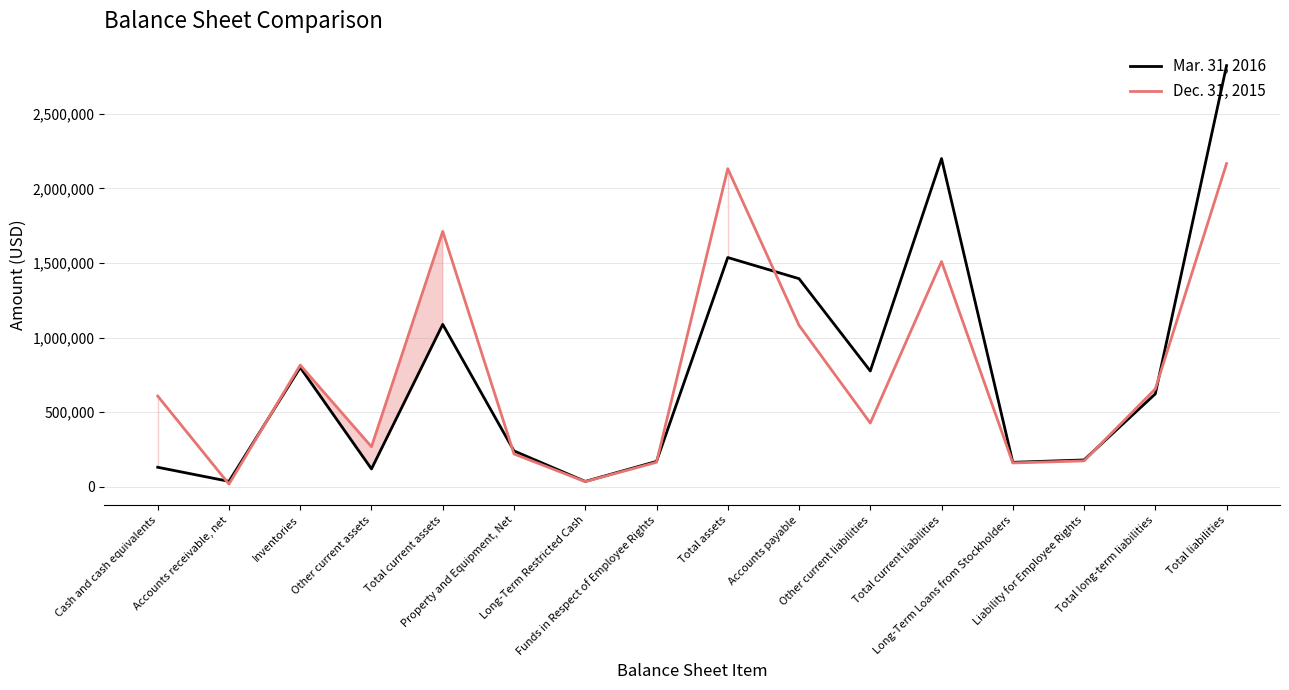

What are all the series names shown in the legend?

Mar. 31, 2016, Dec. 31, 2015